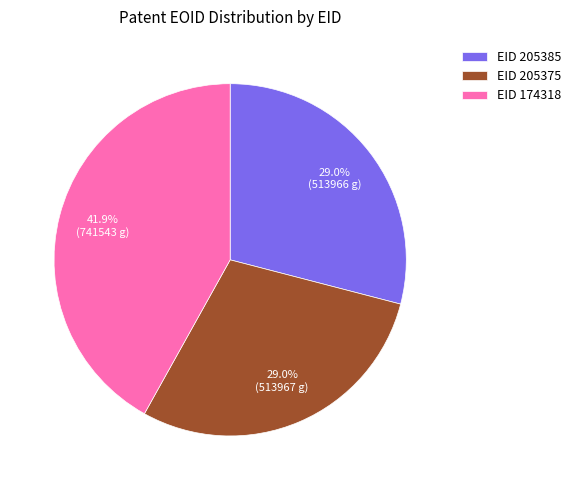

What is the total percentage of EID 205375 and EID 174318?

71.0%